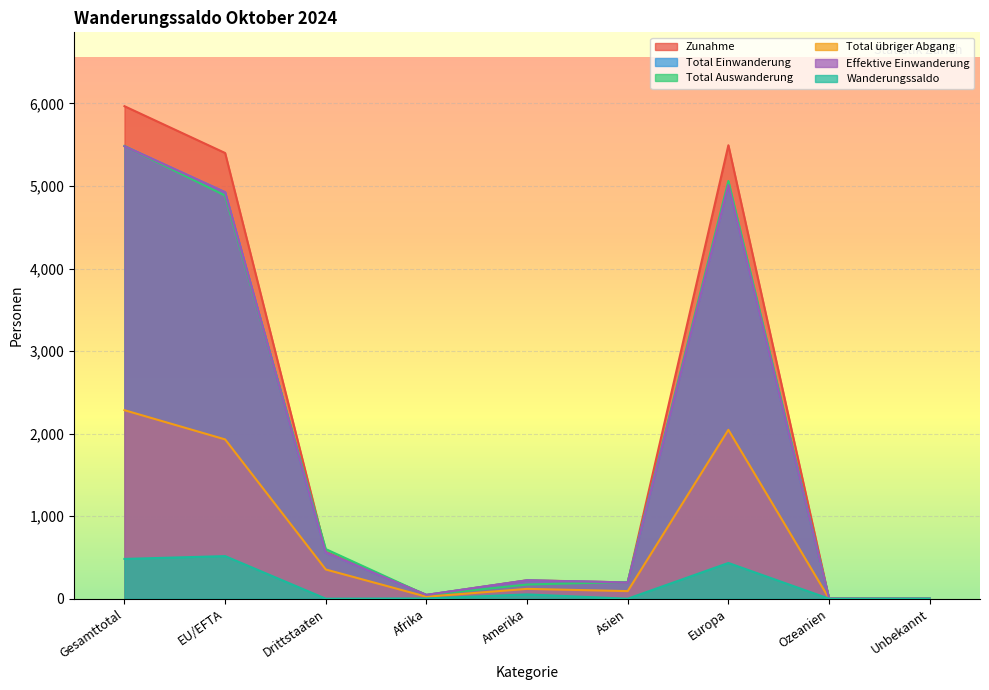

True or false: Total Auswanderung has more than 1 points higher than both neighbors.

False